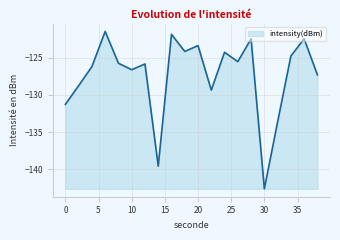

What is the difference between the maximum and minimum values?

21.2